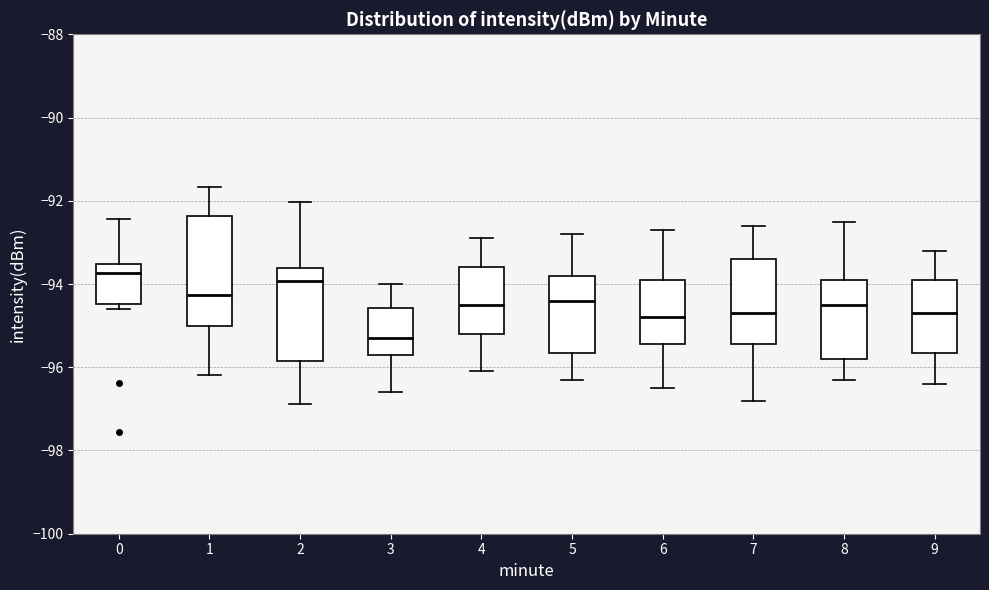

Comparing the boxes themselves (not the whiskers), which one is the tallest?

1